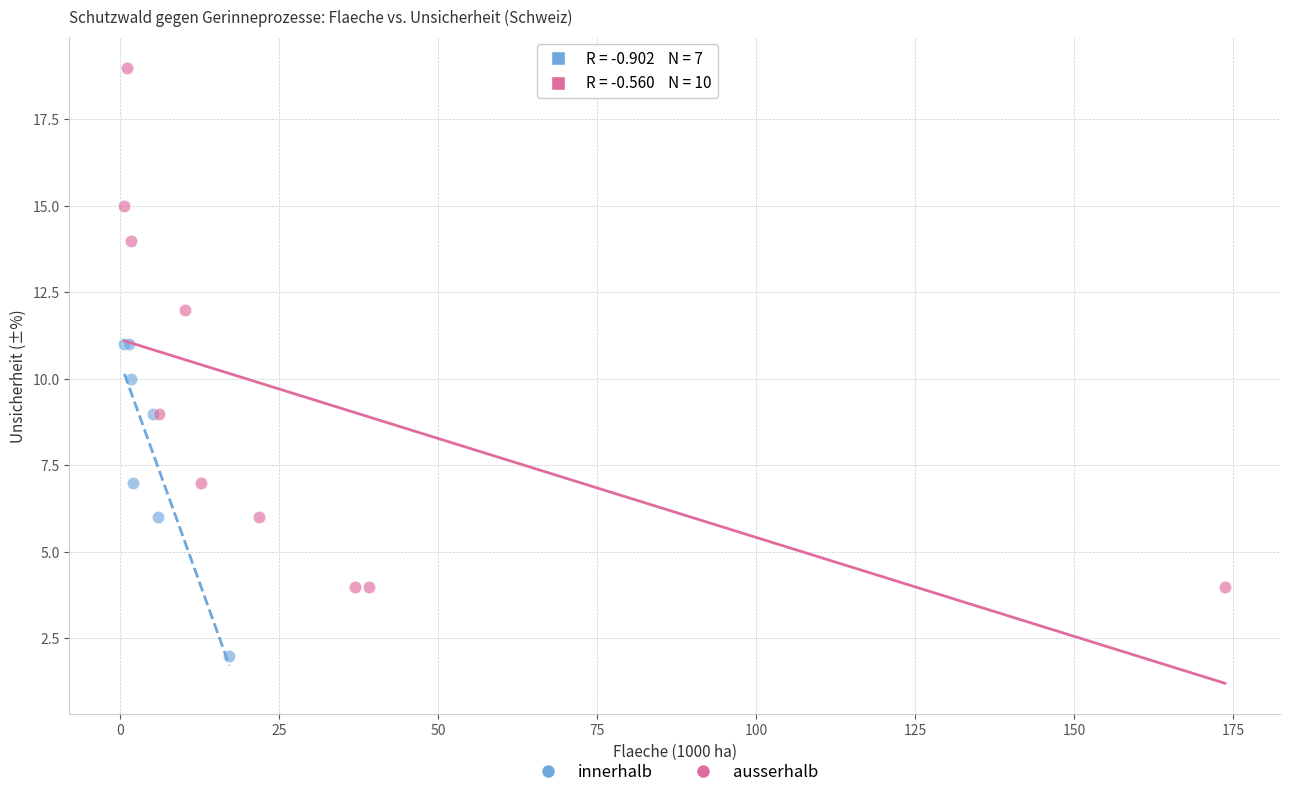

Which series contains the highest Y value?

ausserhalb